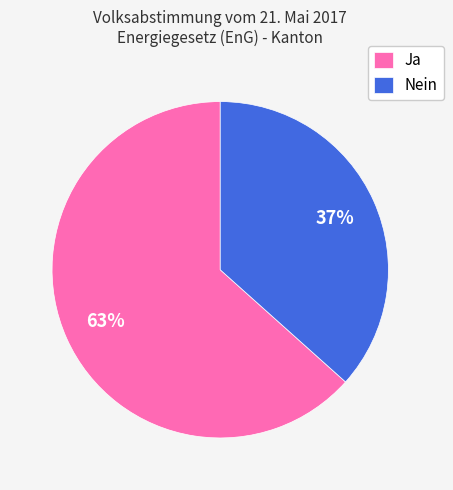

Is the sum of Nein and Ja greater than half?

Yes